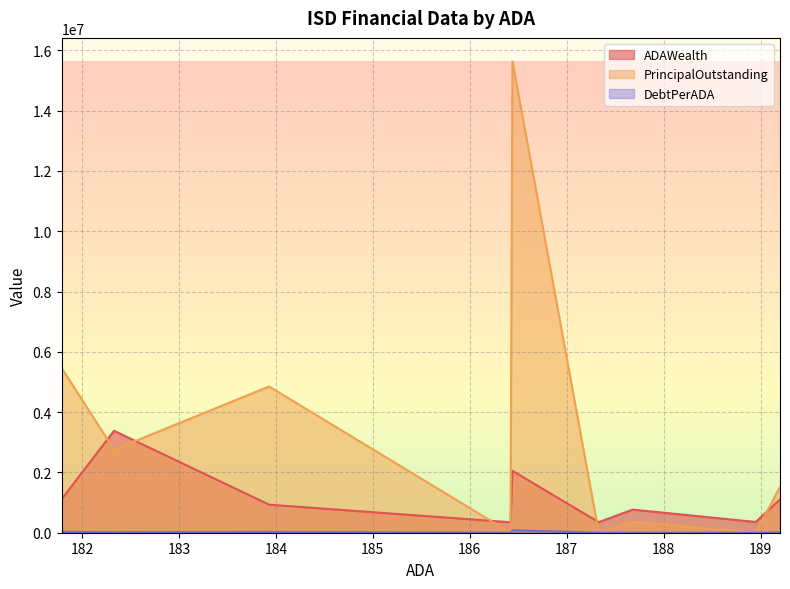

Reading left to right, what are all the values shown in this chart?

ADAWealth: 189.2=1103962.1	188.95=356342.9	187.68=766209.5	187.33=350122.1	186.44=2053350.9	186.42=347497.1	183.93=930430.3	182.33=3380596.6	181.79=1115752.4
PrincipalOutstanding: 189.2=1520000.0	188.95=0.0	187.68=359000.0	187.33=0.0	186.44=15629986.6	186.42=0.0	183.93=4850000.0	182.33=2755000.0	181.79=5465000.0
DebtPerADA: 189.2=8033.8	188.95=0.0	187.68=1912.8	187.33=0.0	186.44=83833.9	186.42=0.0	183.93=26368.7	182.33=15110.0	181.79=30062.2